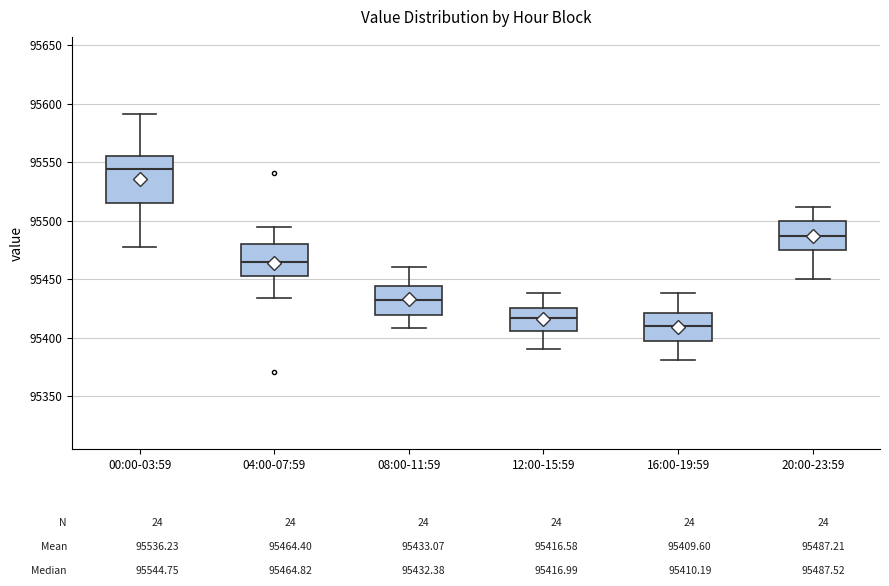

Reading left to right, transcribe this box plot: for each box, give where its median line is, the range the box spans, and where its two whiskers end, as read against the y-axis. The values are not printed on the chart, so give them approximately, as read against the axis.

00:00-03:59: median 95545, box 95515 to 95555, whiskers 95480 to 95590
04:00-07:59: median 95465, box 95455 to 95480, whiskers 95435 to 95495
08:00-11:59: median 95430, box 95420 to 95445, whiskers 95410 to 95460
12:00-15:59: median 95415, box 95405 to 95425, whiskers 95390 to 95440
16:00-19:59: median 95410, box 95395 to 95420, whiskers 95380 to 95440
20:00-23:59: median 95490, box 95475 to 95500, whiskers 95450 to 95510